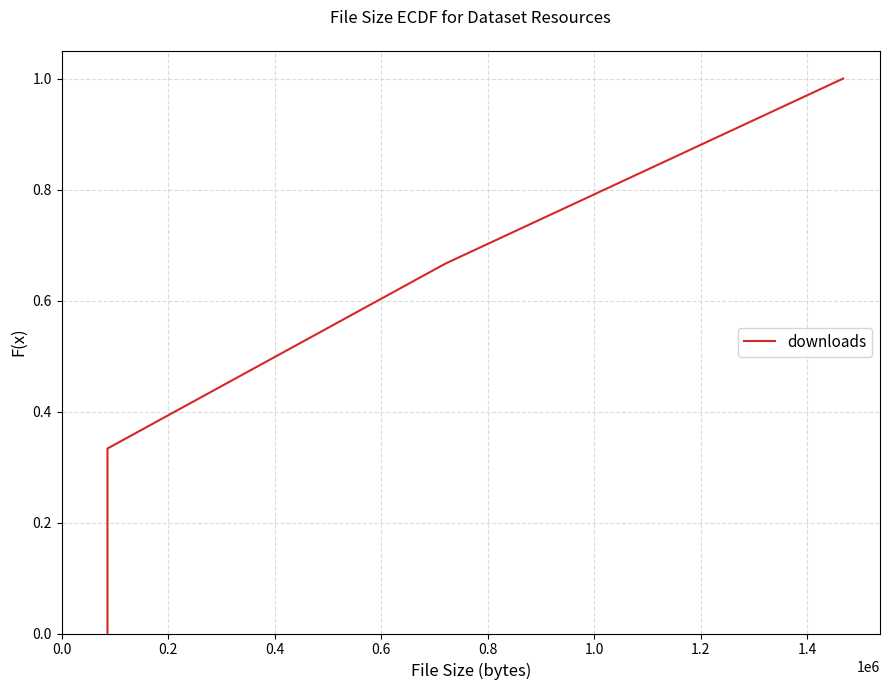

True or false: the data shows 0.0 at 0.0.

True